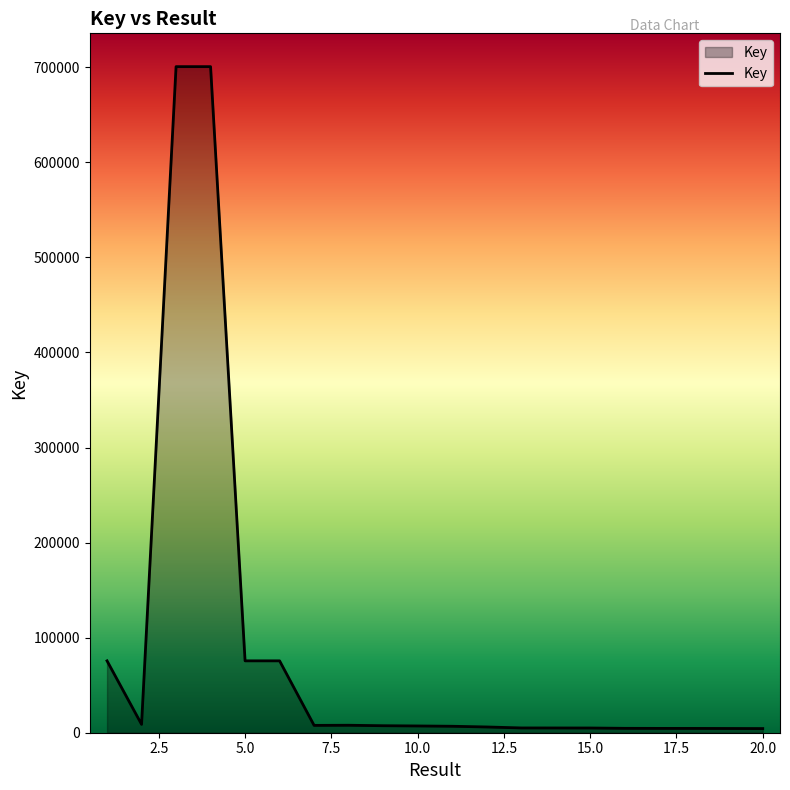

How many lines are shown in the chart?

1